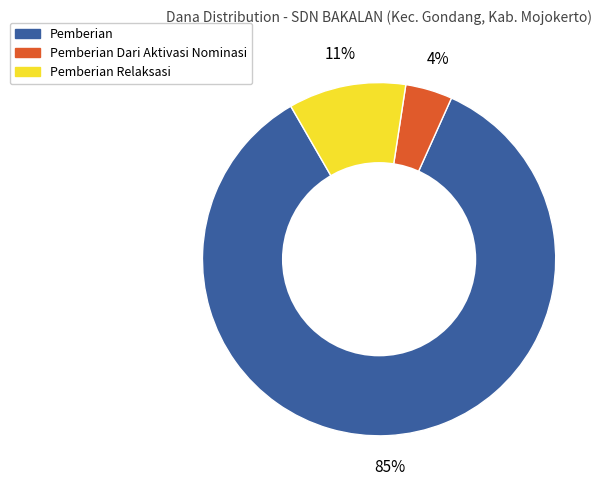

What is the ratio of the value at Pemberian Relaksasi to the value at Pemberian?

0.1